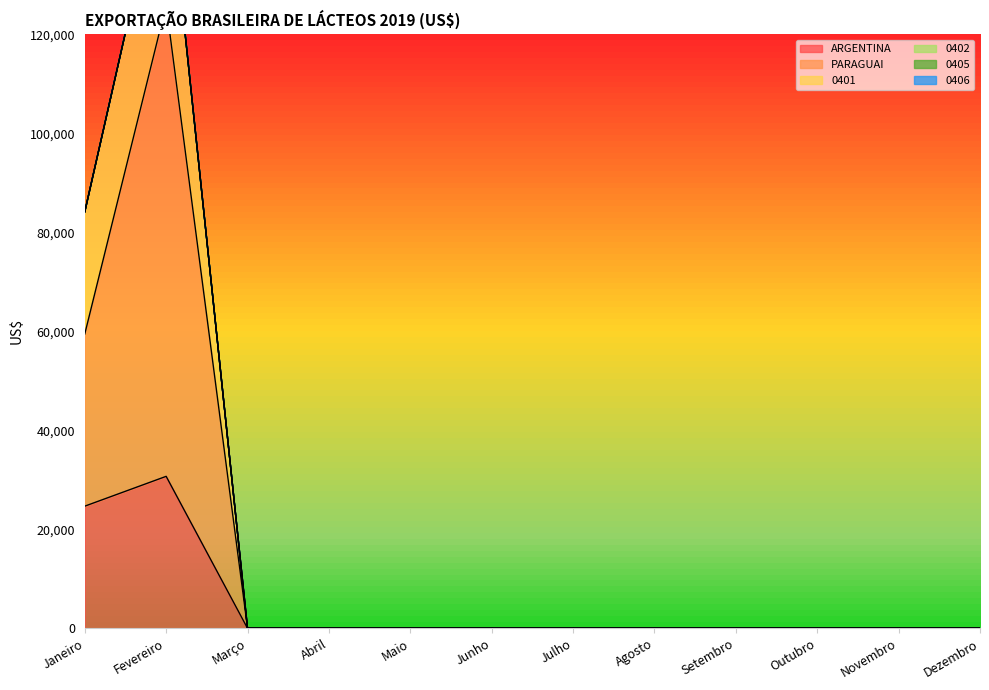

Which series has the largest range (max minus min)?

0401